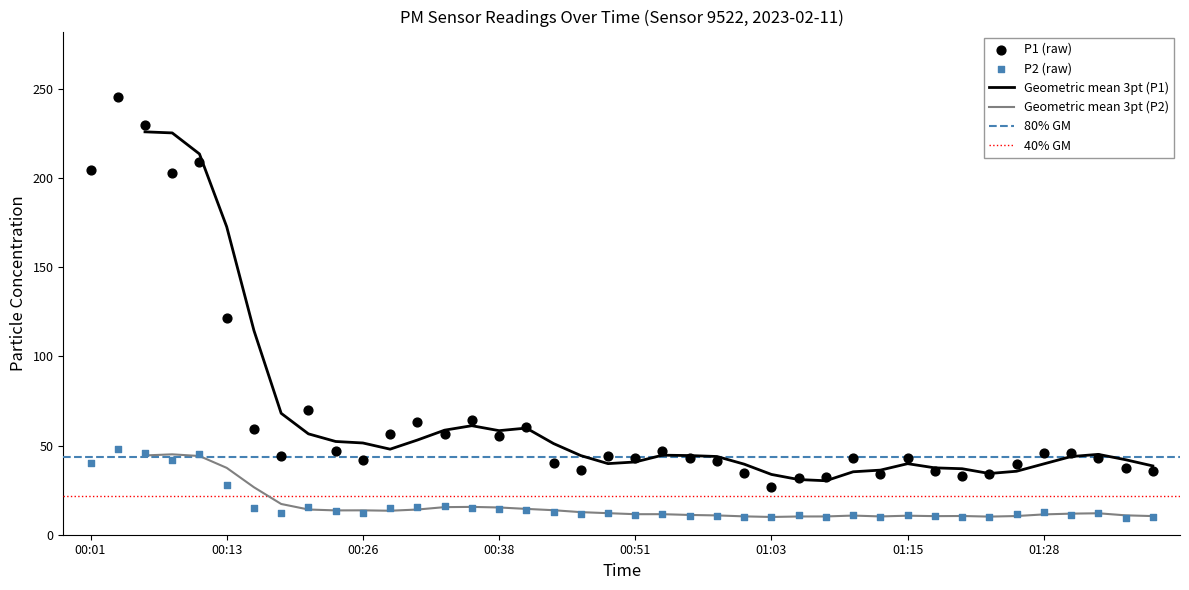

Which series reaches the maximum Y coordinate?

P1